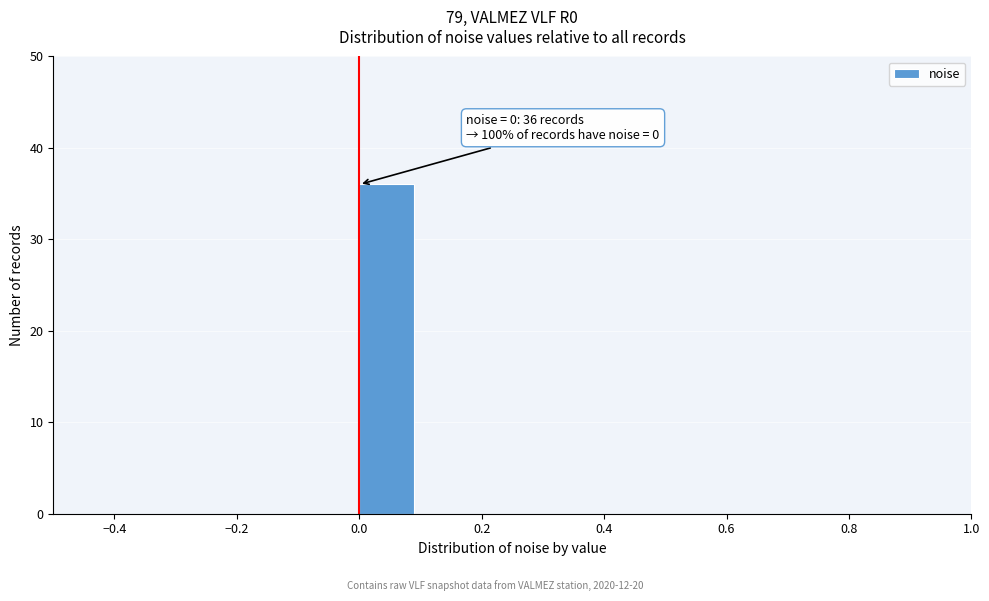

Over which range of the x-axis is the bar tallest?

0.0 to 0.1